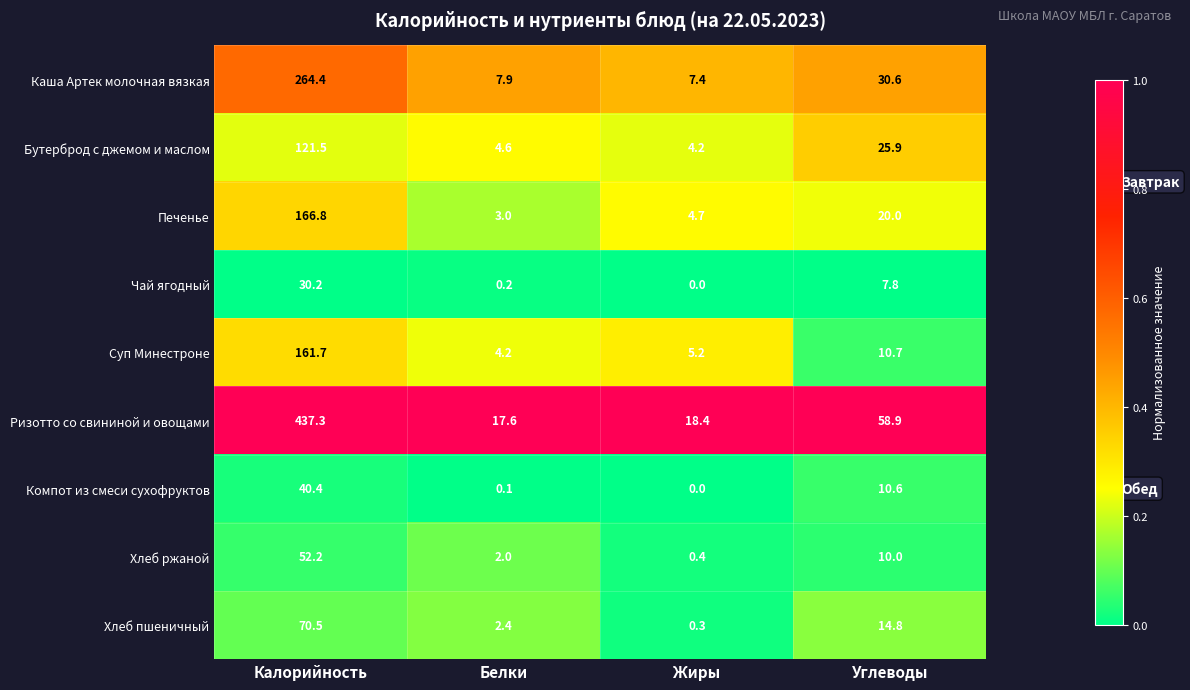

Between Калорийность and Белки, which series saw the biggest shift?

Ризотто со свининой и овощами